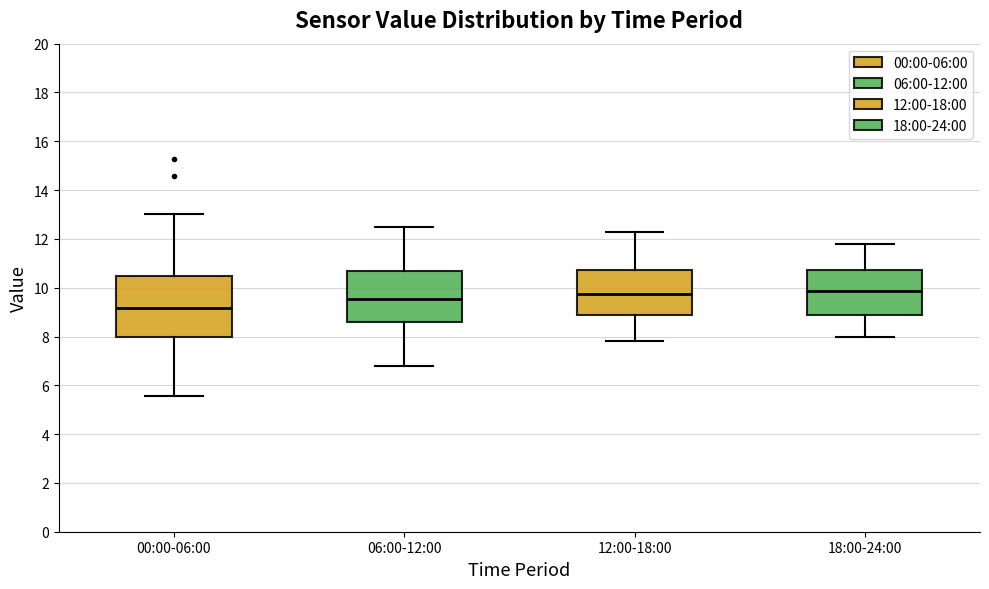

Comparing the boxes themselves (not the whiskers), which one is the tallest?

00:00-06:00